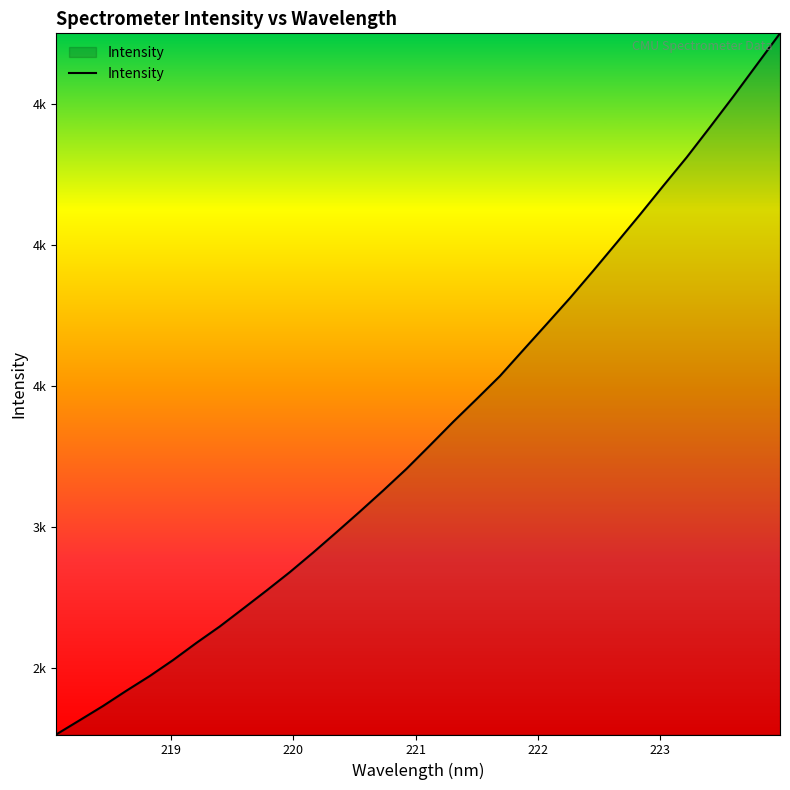

Reading left to right, list all the values displayed in this chart.

2262.4	2312.7	2363.4	2417.6	2469.8	2526.6	2587.6	2645.9	2709.3	2773.3	2838.9	2908.5	2980.7	3054.0	3128.9	3206.1	3288.9	3372.9	3453.5	3535.3	3627.7	3719.5	3812.2	3909.3	4008.4	4108.3	4210.6	4311.5	4418.7	4527.5	4639.6	4751.5